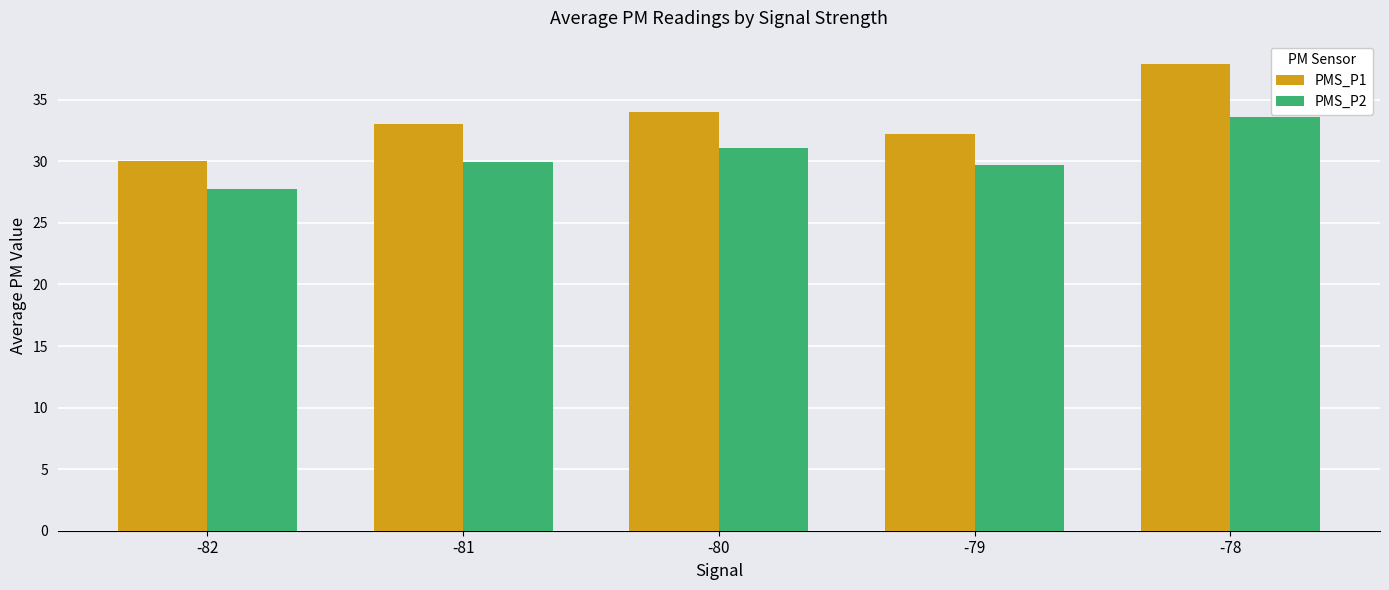

At which label does PMS_P2 reach its peak?

-78